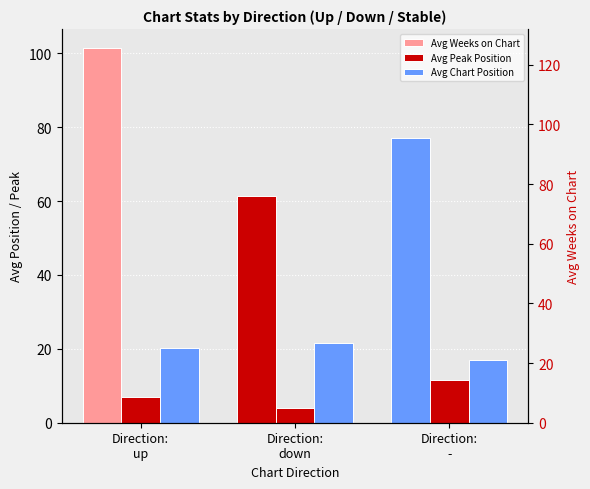

What is the value of the Avg Weeks on Chart bar at the 2nd from the left?

61.5